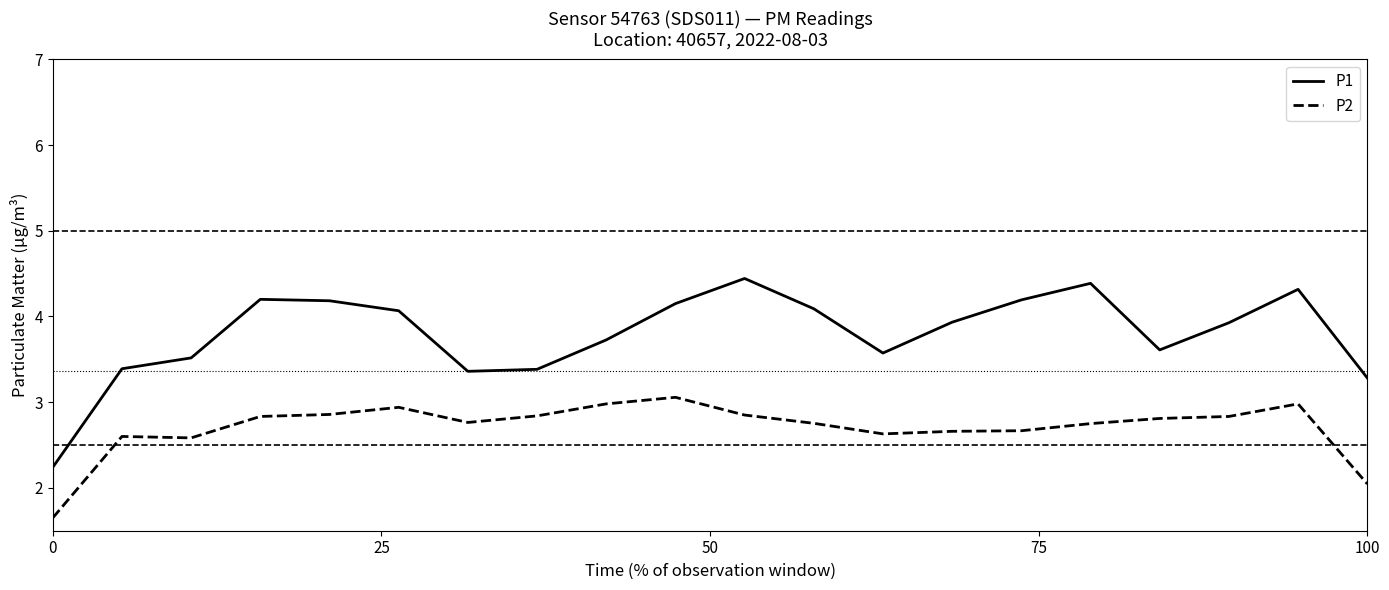

What is the maximum value for P1?

4.4